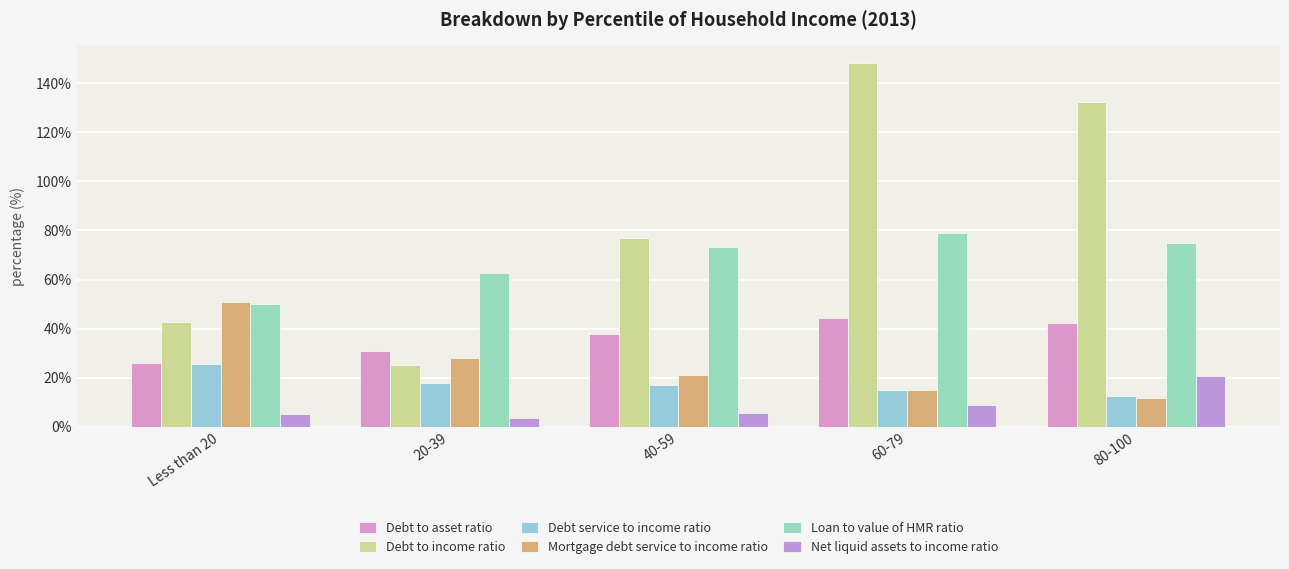

The Debt service to income ratio series shows 12.5 at 80-100. True or false?

True